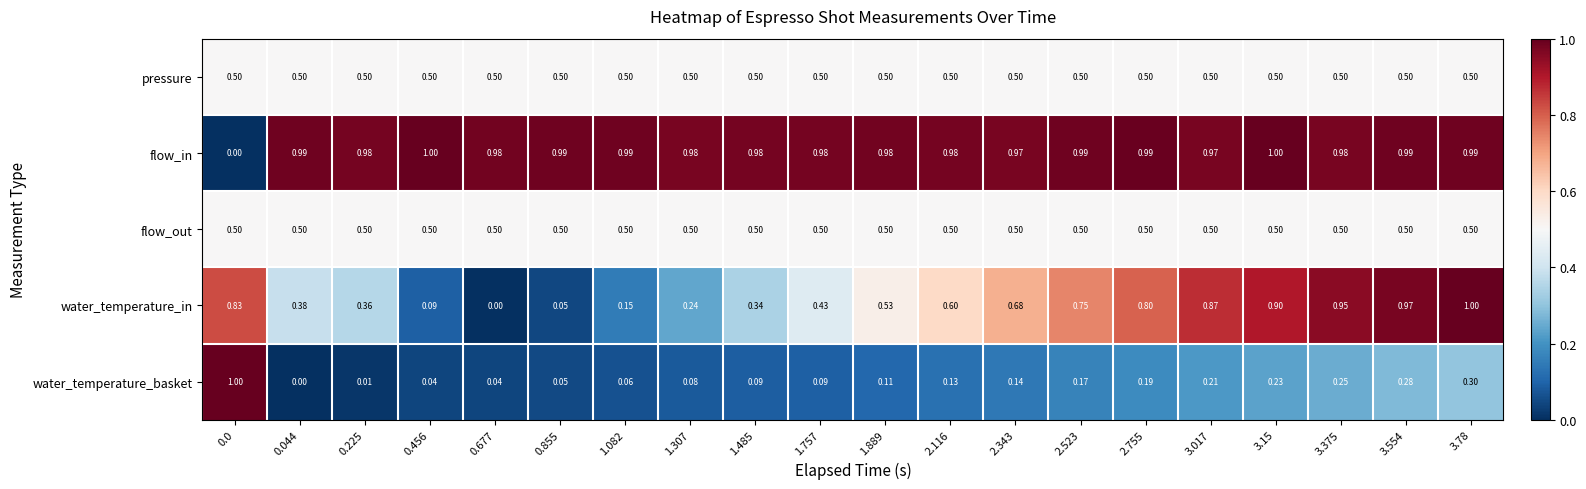

Which series has the largest total across all categories?

flow_in